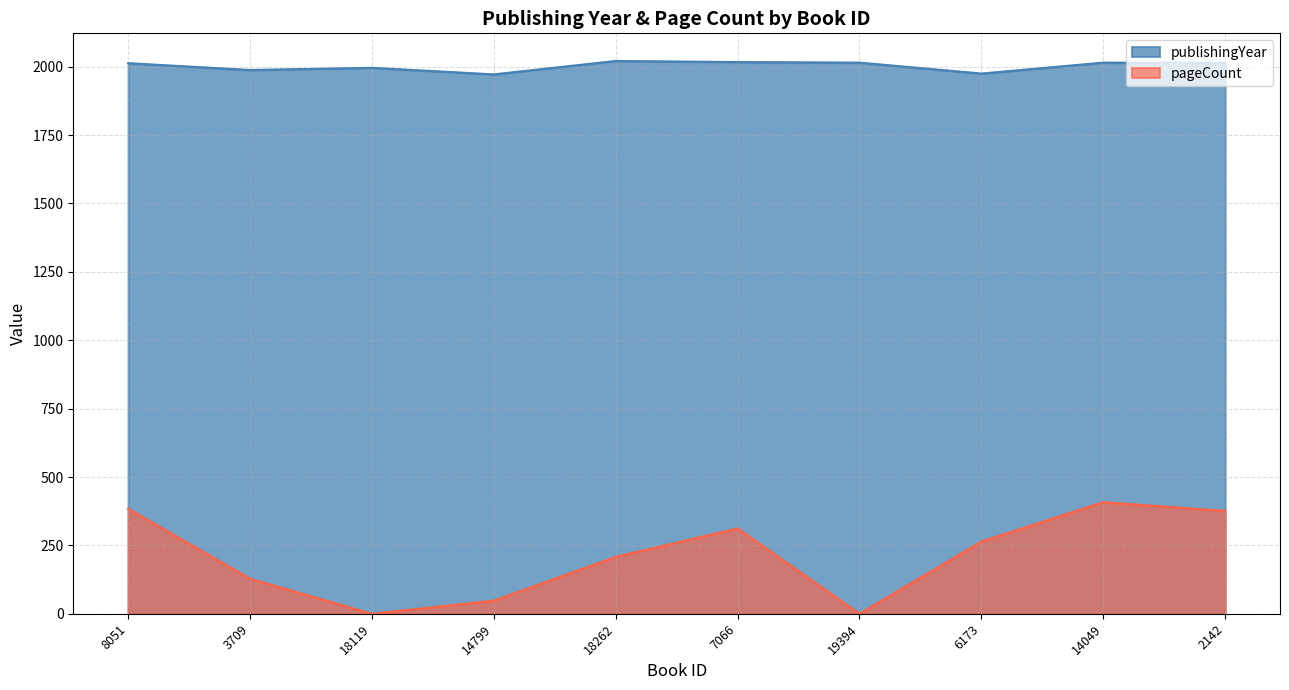

At which category does publishingYear reach its first local peak?

18119